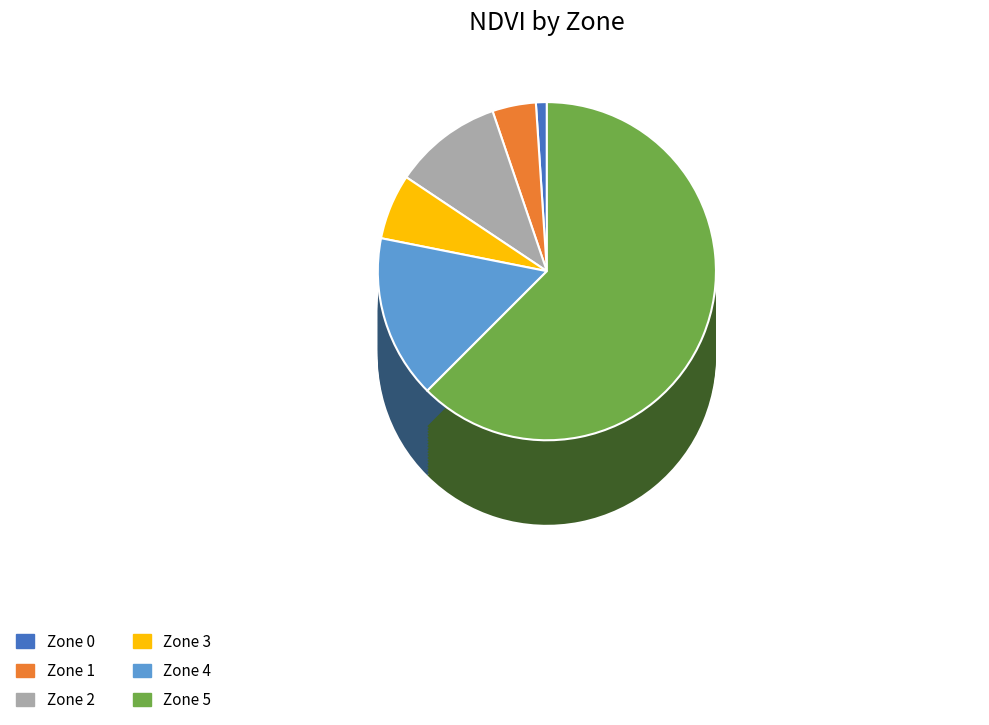

What percentage is the Zone 2 slice, to the nearest percent?

10%